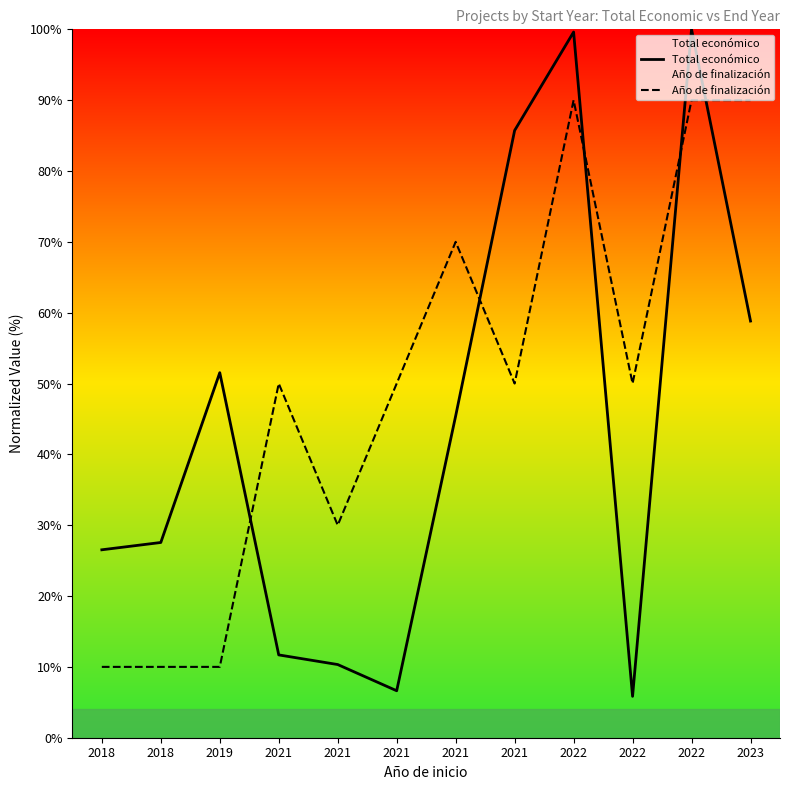

Between 2018 and 2023, which is larger?

2023